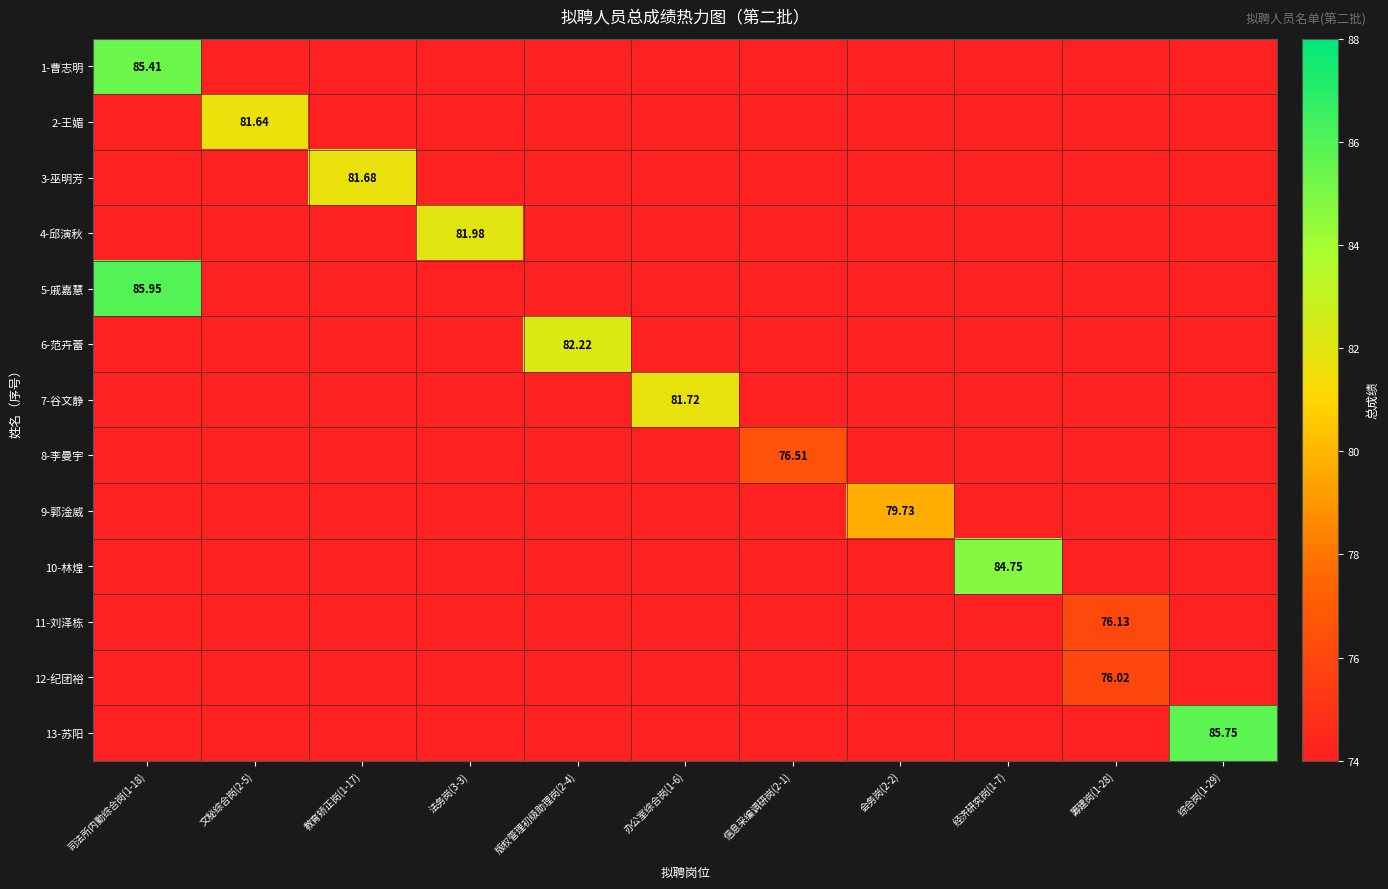

What is the total value across all series at 版权管理初级助理岗(2-4)?

946.2